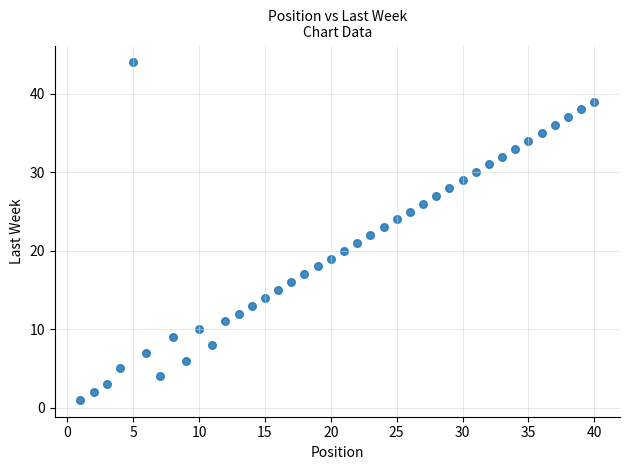

What is the range of X values (max minus min)?

39